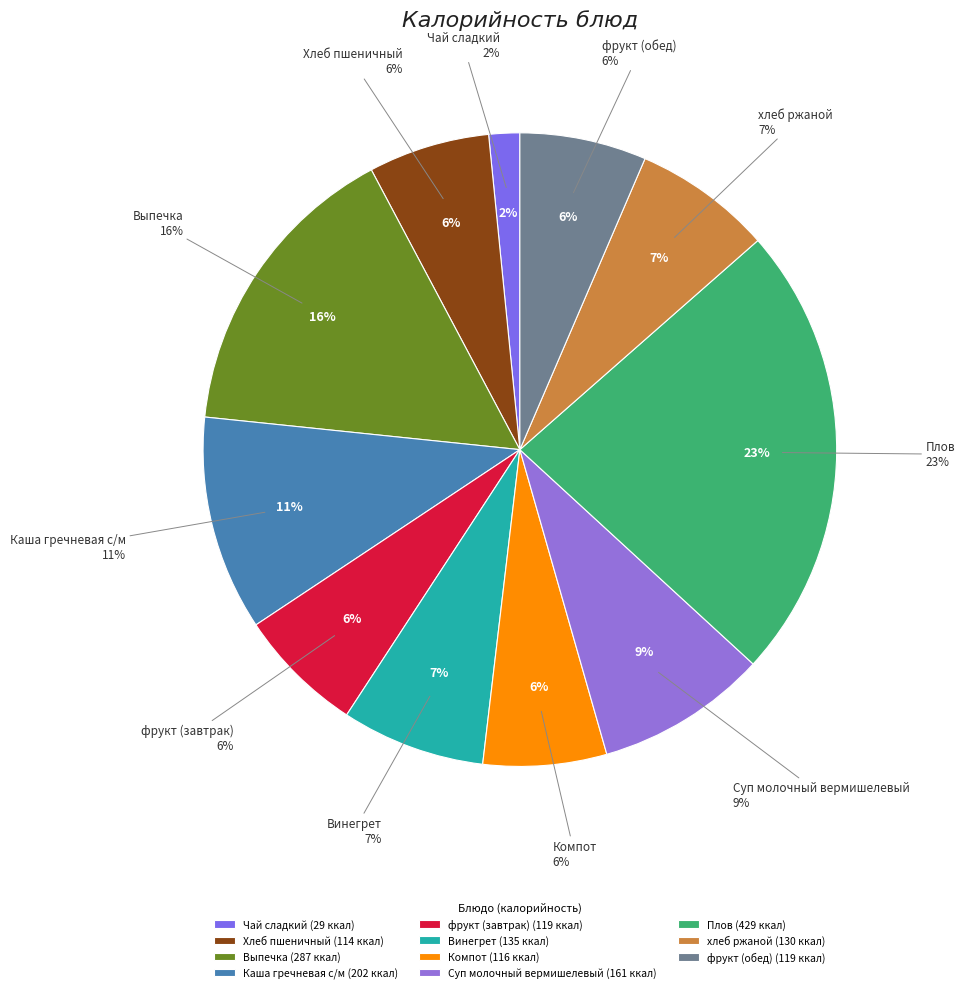

How many slices are in this pie chart?

11